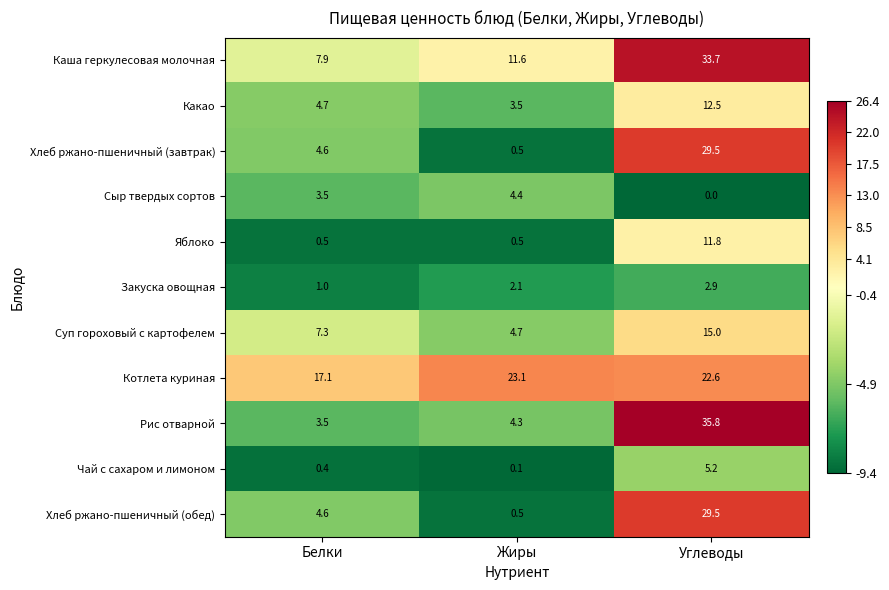

At which category does the chart reach its minimum across all series?

Углеводы